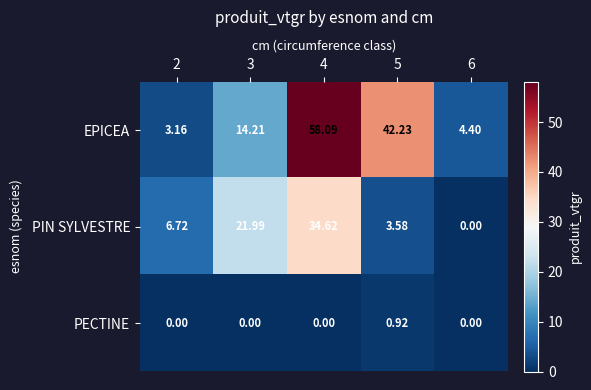

At how many categories does at least one series exceed 37?

2